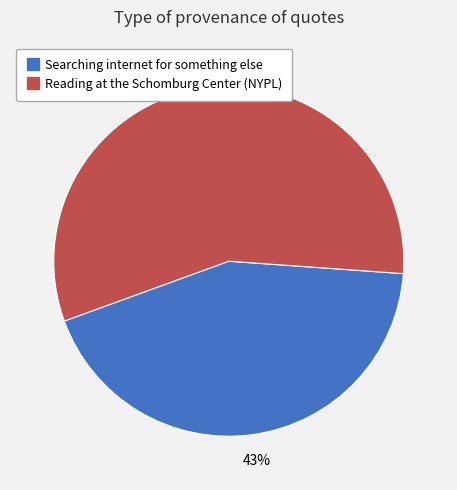

Does Reading at the Schomburg Center (NYPL) represent more than half of the total?

Yes